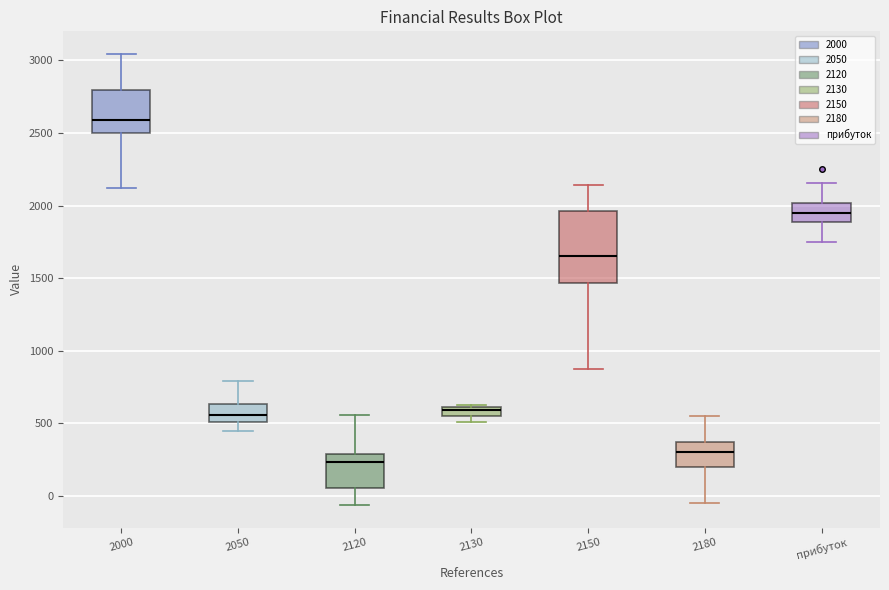

Comparing the boxes themselves (not the whiskers), which one is the tallest?

2150